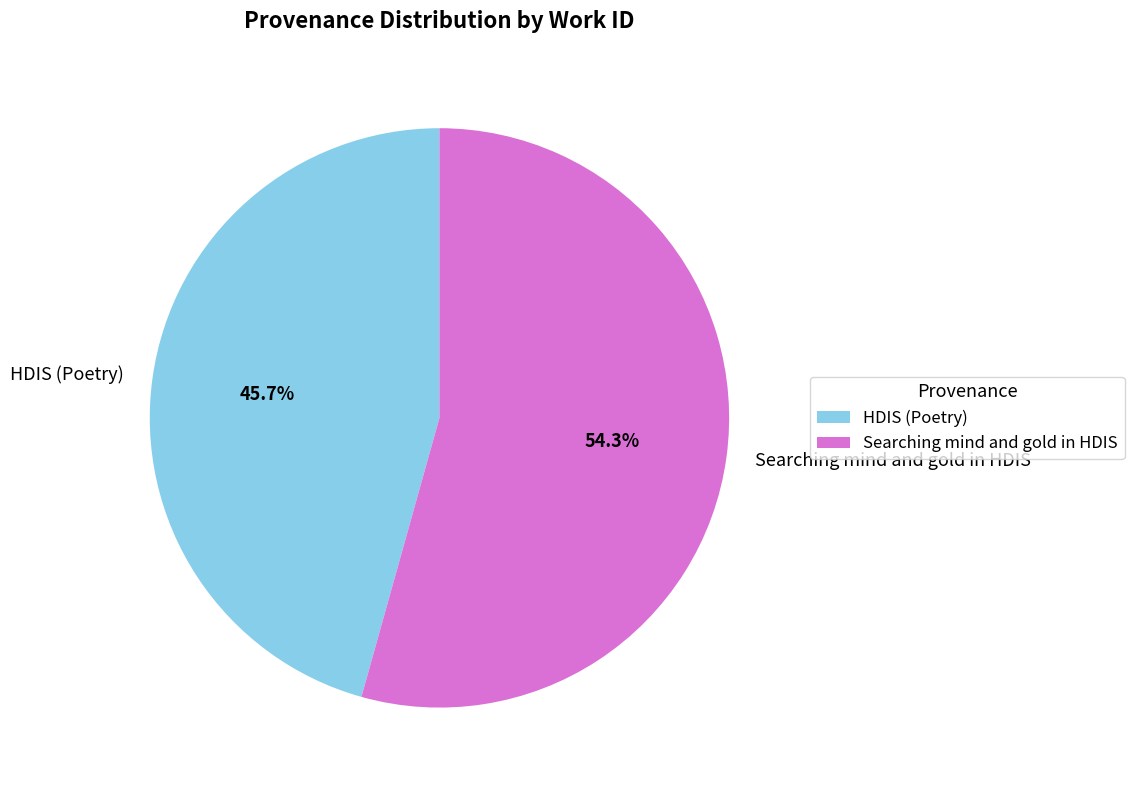

Which category has the smallest portion of the pie?

HDIS (Poetry)